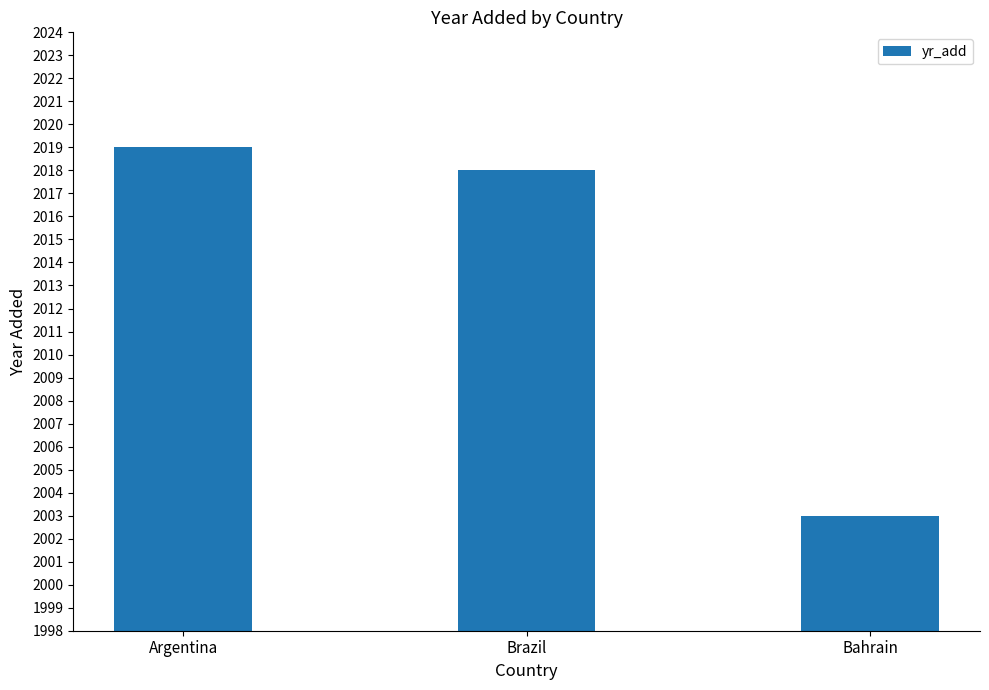

Reading right to left, extract all data points from this chart.

Bahrain=2003	Brazil=2018	Argentina=2019